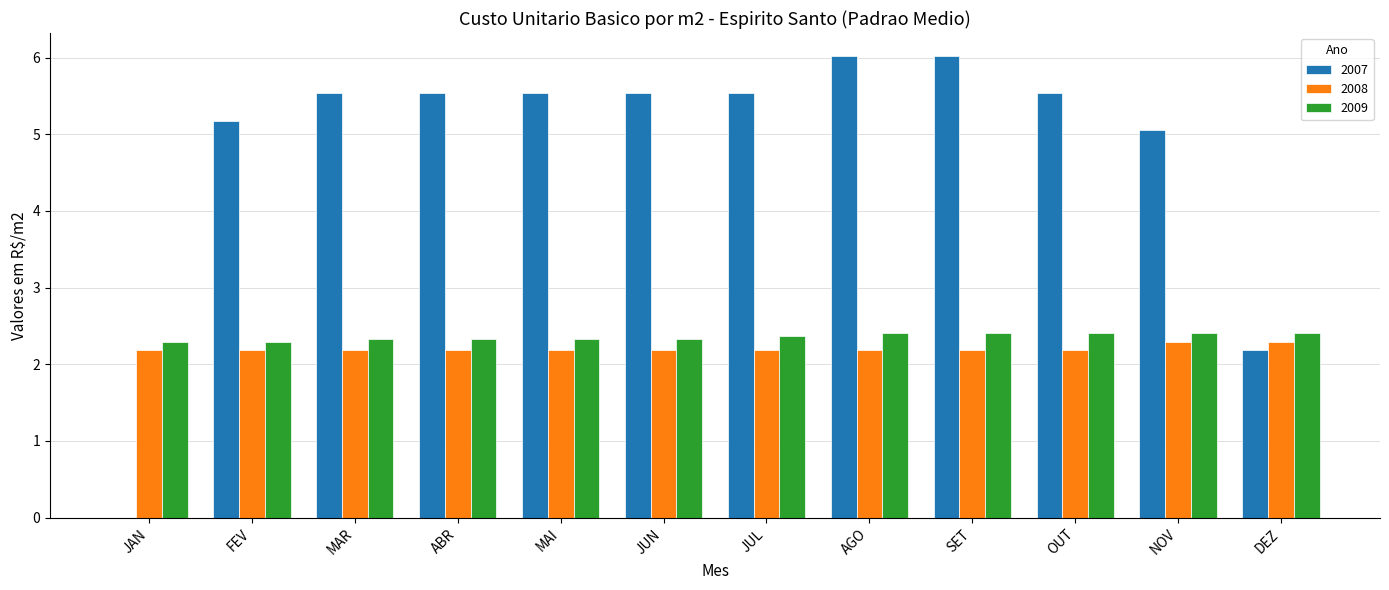

The value of 2008 at JAN is 2.2. True or false?

True